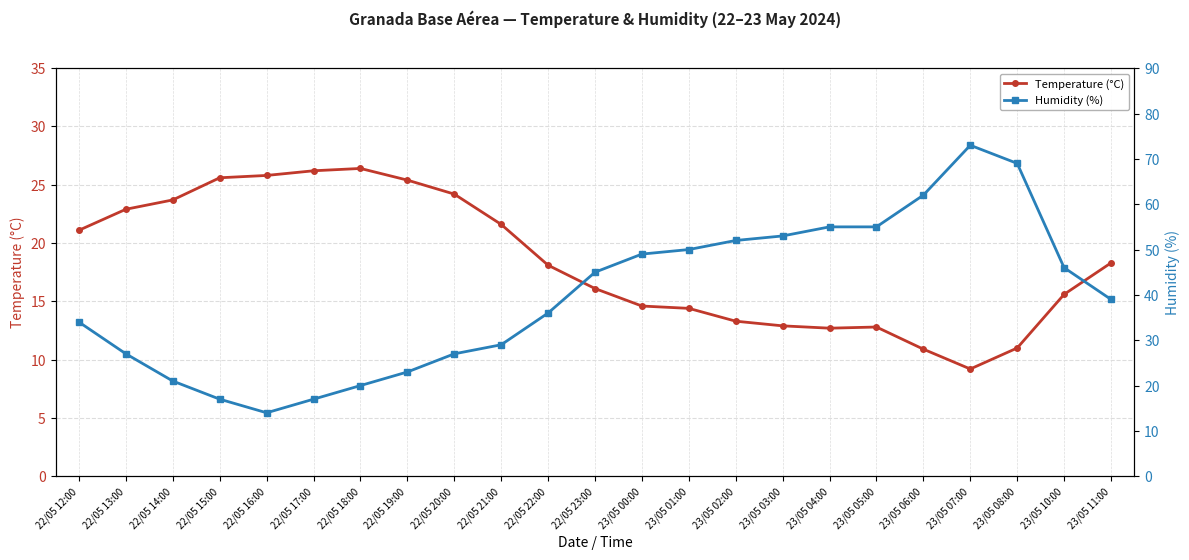

How many data points in Temperature (°C) are above 18?

12